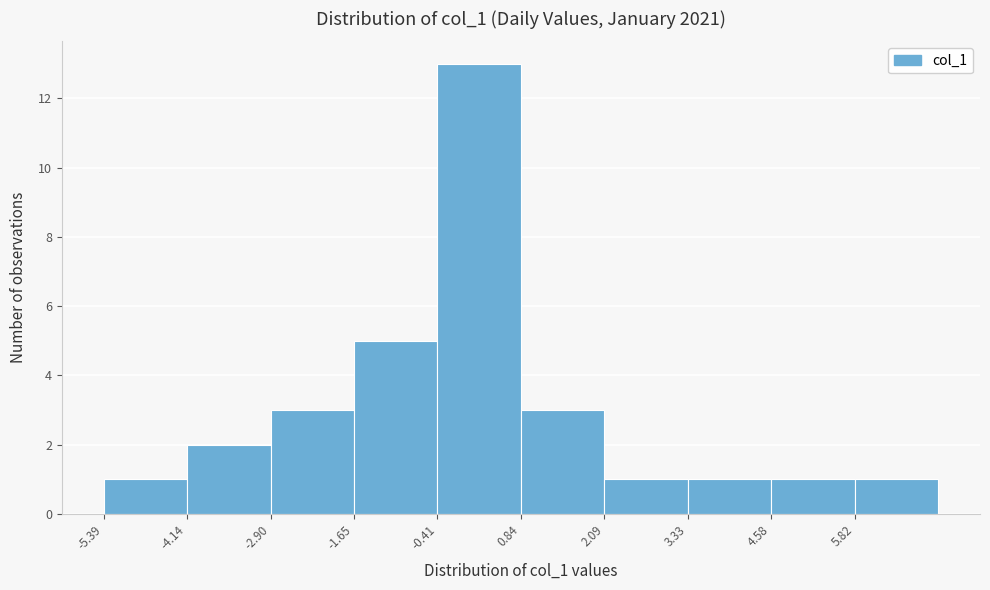

Reading left to right, transcribe this chart: for each bar, give the range it covers on the x-axis and its height. Neither the bar edges nor the heights are printed on the chart, so give them approximately, as read against the axes.

-5.4 to -4.2: 1
-4.2 to -2.8: 2
-2.8 to -1.6: 3
-1.6 to -0.4: 5
-0.4 to 0.8: 13
0.8 to 2.0: 3
2.0 to 3.4: 1
3.4 to 4.6: 1
4.6 to 5.8: 1
5.8 to 7.0: 1